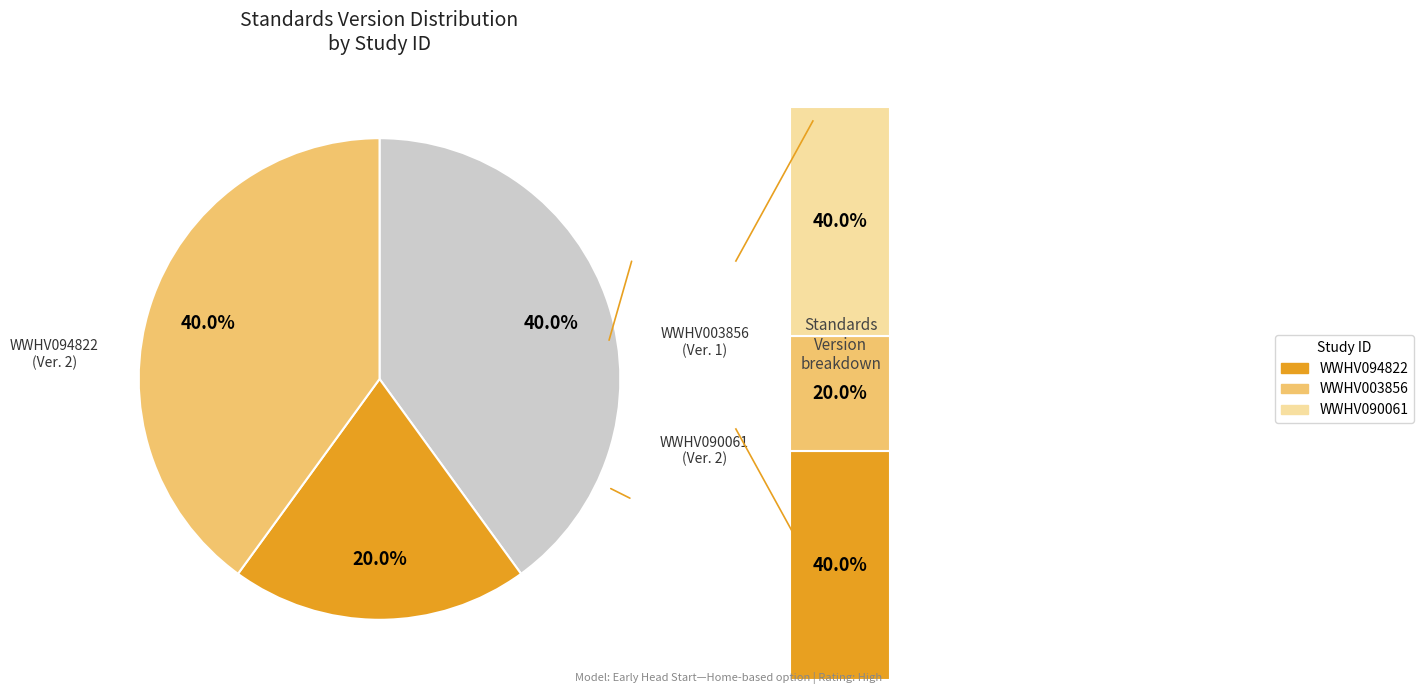

To the nearest percent, what percentage of the pie is WWHV003856?

20%